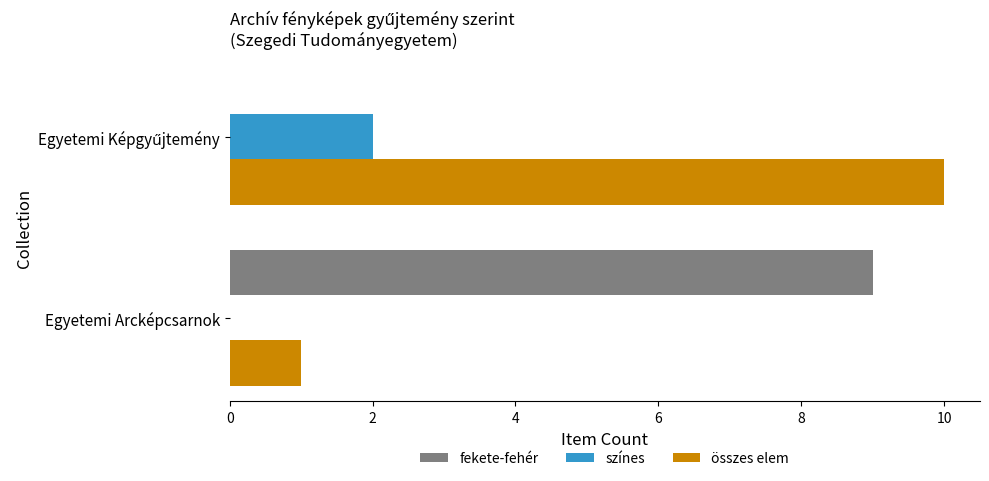

What is the sum of all összes elem values?

11